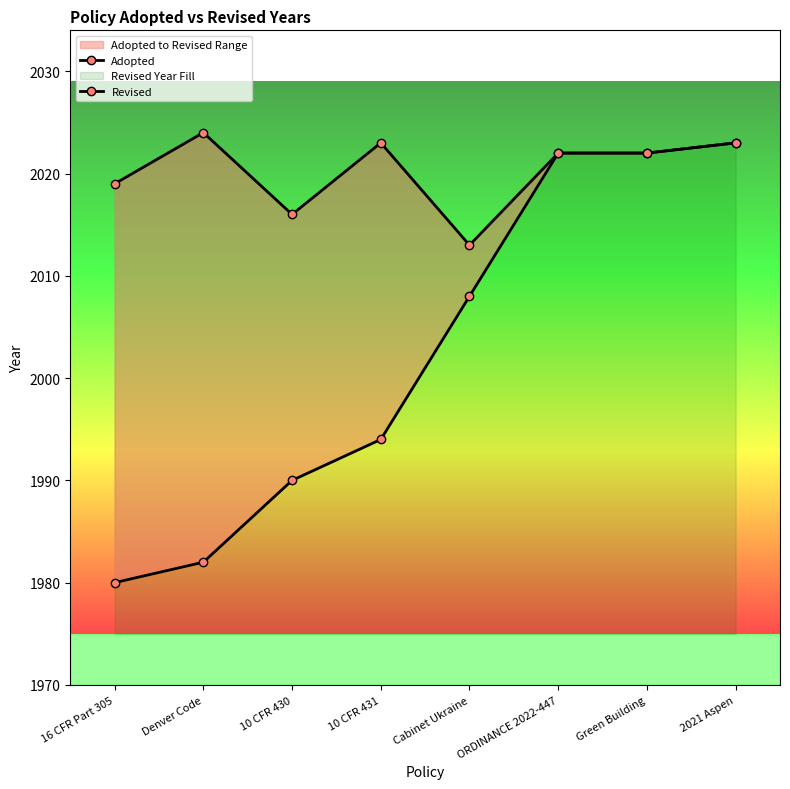

How many data points in Adopted are above 2008?

3